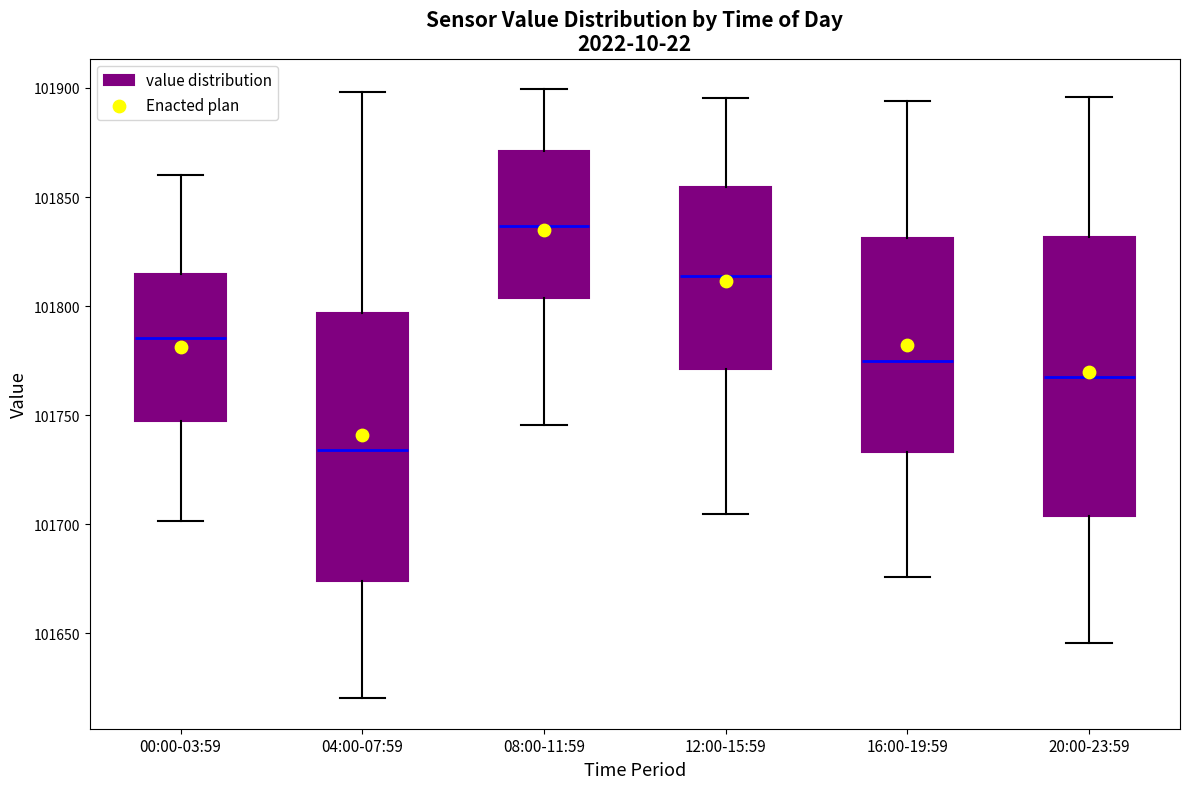

Where is the upper edge of the box for 16:00-19:59 on the y-axis? The values are not printed on the chart, so give them approximately, as read against the axis.

101830